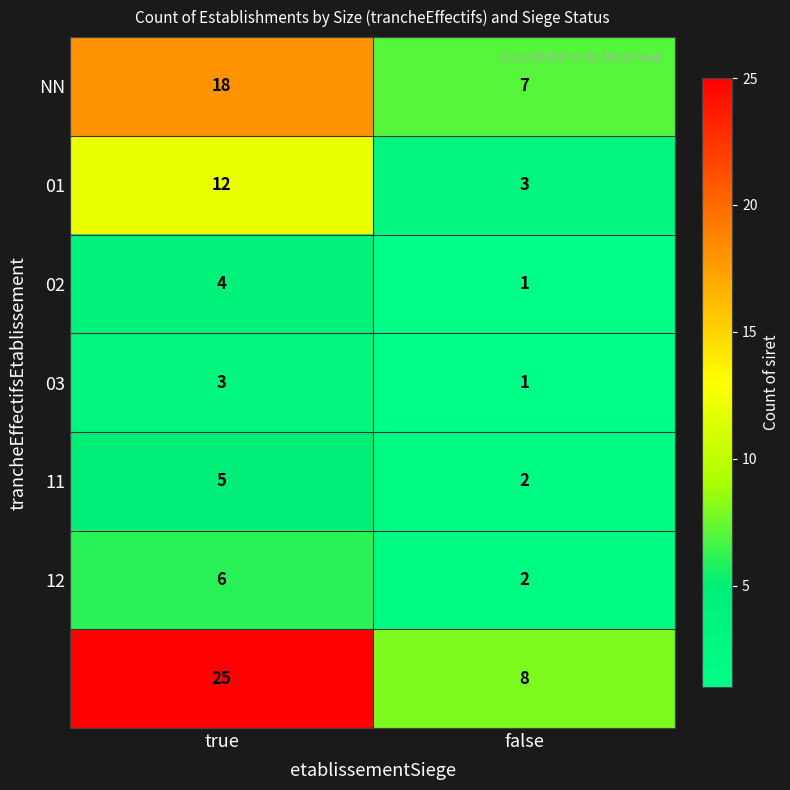

At which category is the sum across all series the highest?

true